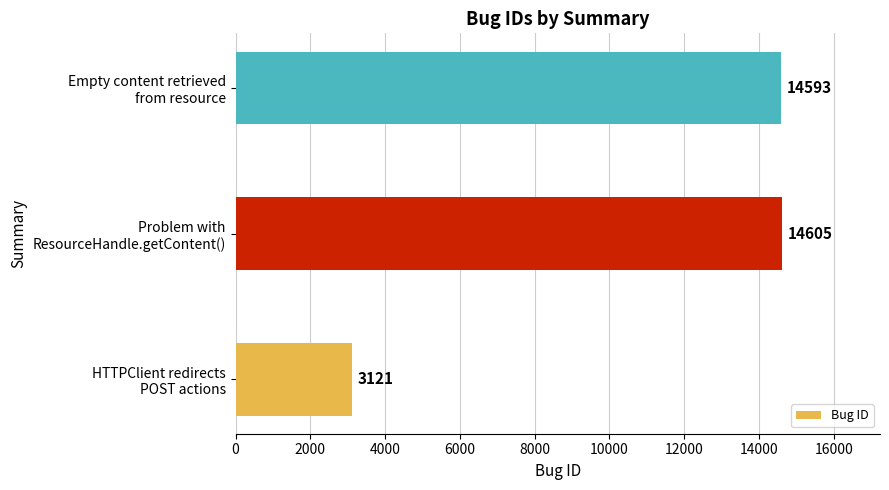

Reading bottom to top, extract all data points from this chart.

3121	14605	14593